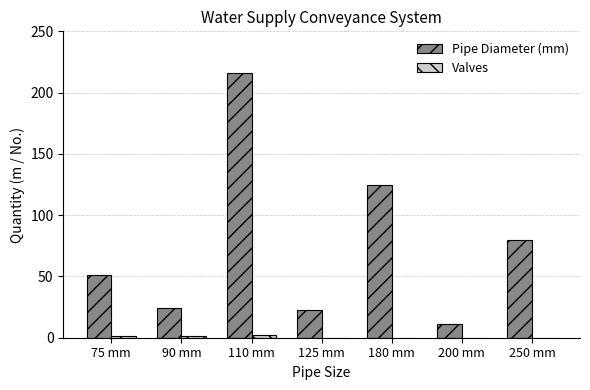

What is the total value across all series at 110 mm?

218